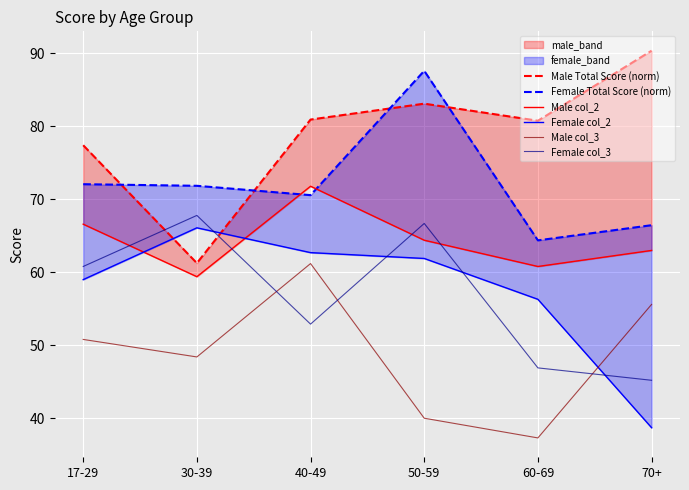

Is it true that Male col_2 equals 104.1 at 30-39?

False